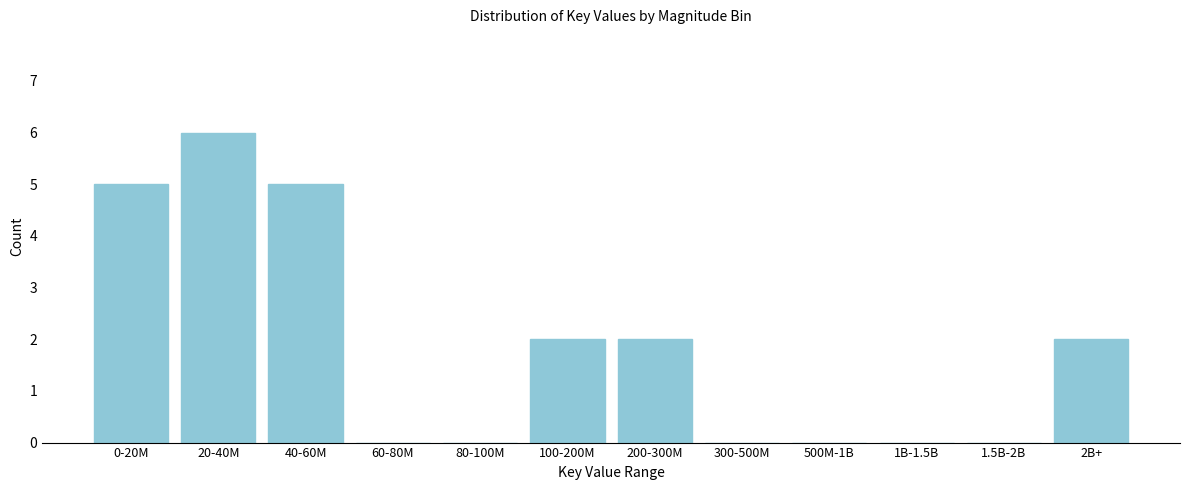

Reading left to right, list all the values displayed in this chart.

0-20M=5	20-40M=6	40-60M=5	60-80M=0	80-100M=0	100-200M=2	200-300M=2	300-500M=0	500M-1B=0	1B-1.5B=0	1.5B-2B=0	2B+=2